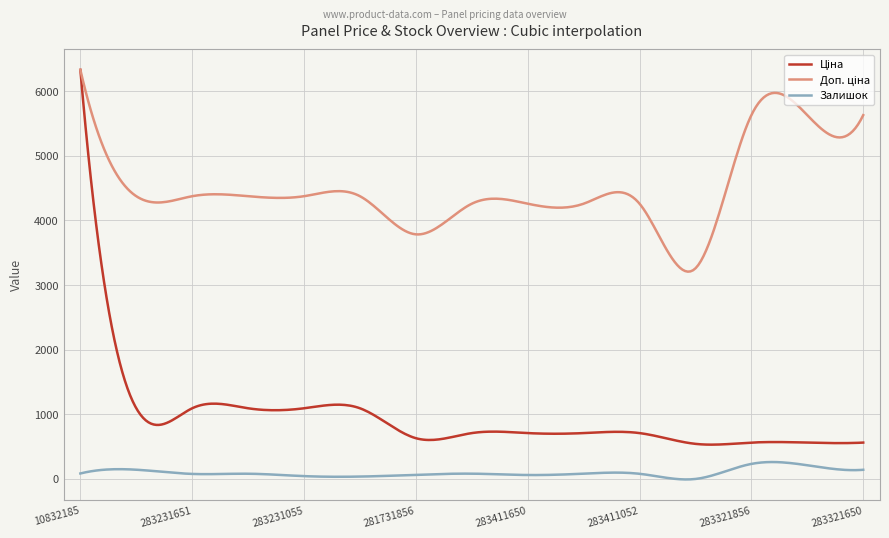

What is the maximum value shown in the chart?

6328.7